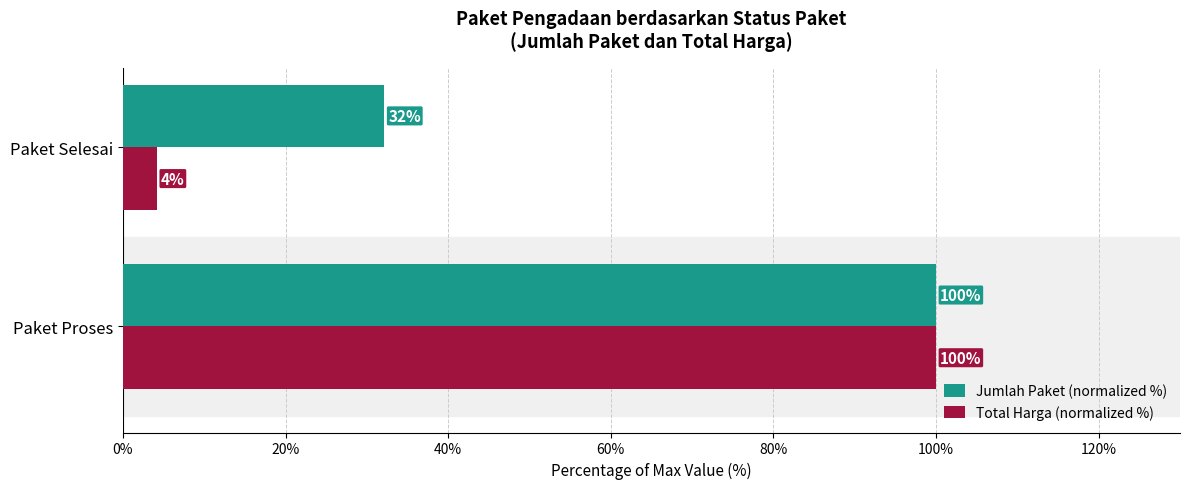

What value does the Jumlah Paket (normalized %) series have at Paket Proses?

100.0